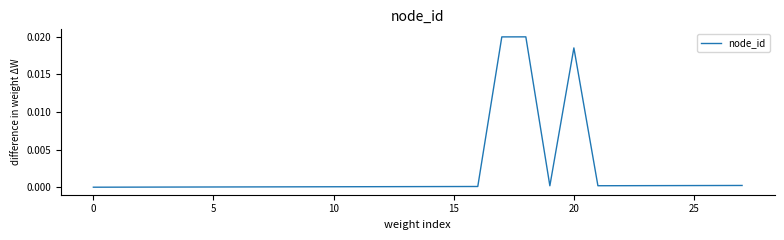

How many lines are shown in the chart?

1